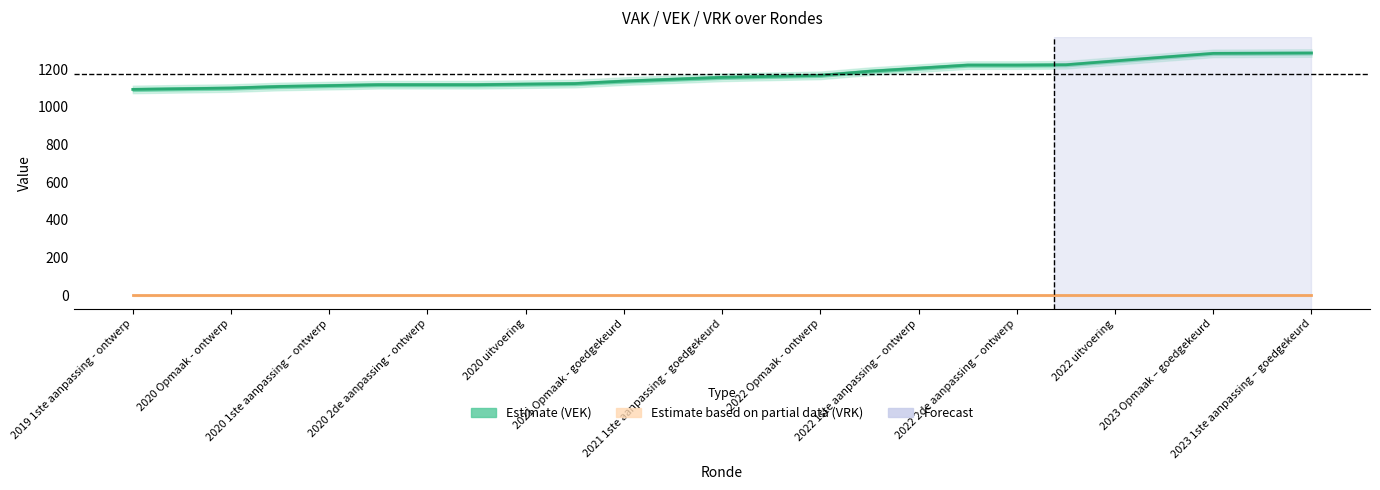

True or false: VEK (Estimate) and VRK (Partial estimate) cross at least once.

False